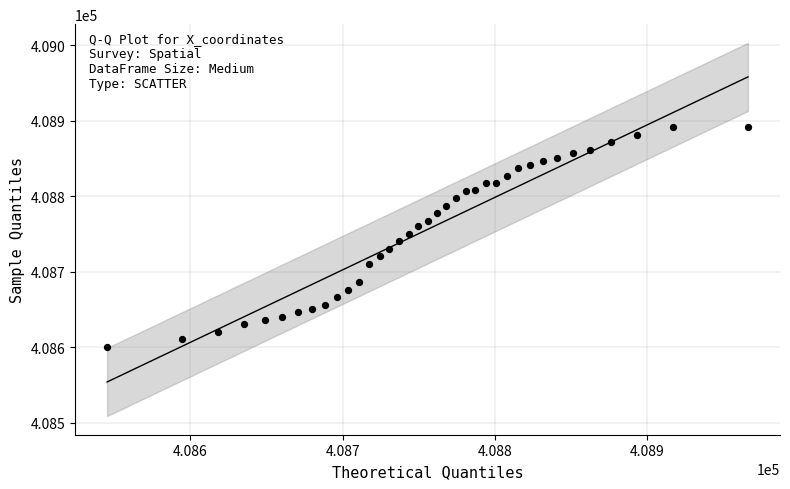

What is the range of X values (max minus min)?

421.0